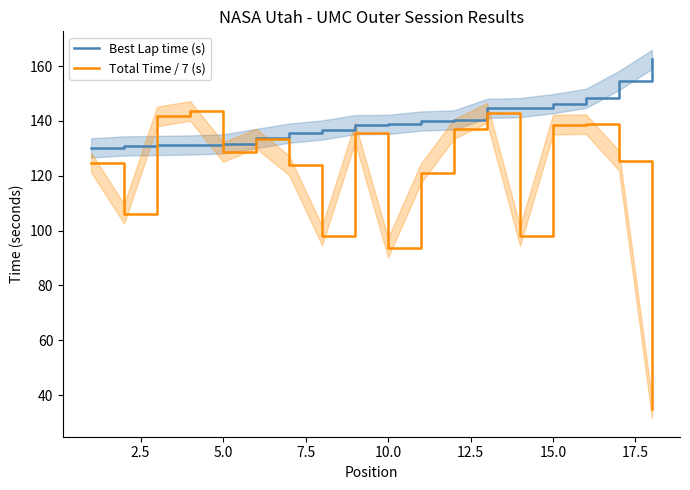

What is the smallest value displayed?

35.1